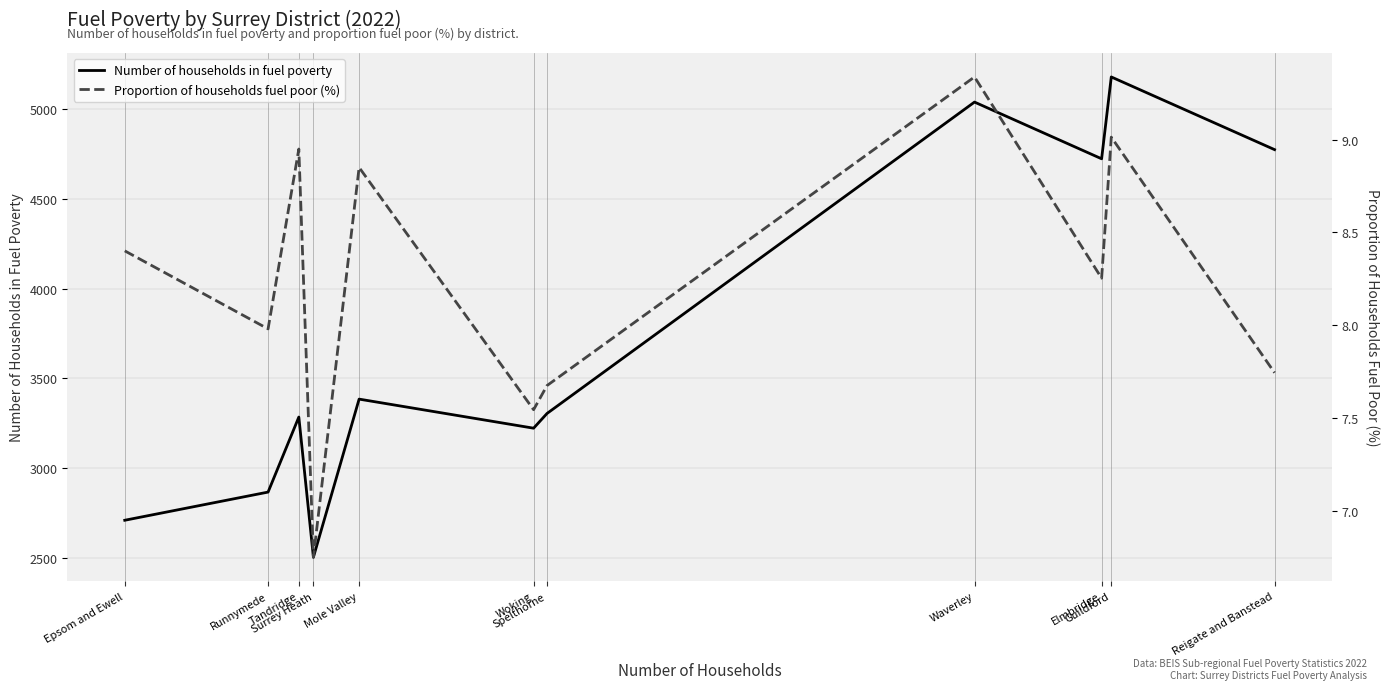

What is the value of the Proportion of households fuel poor (%) point at the 1st from the left?

8.4